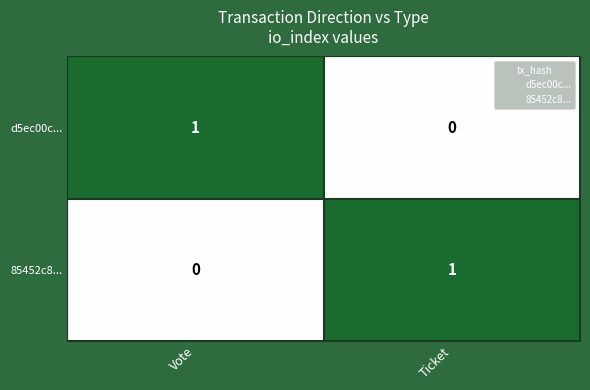

At which label is d5ec00c... closest to 0?

Ticket